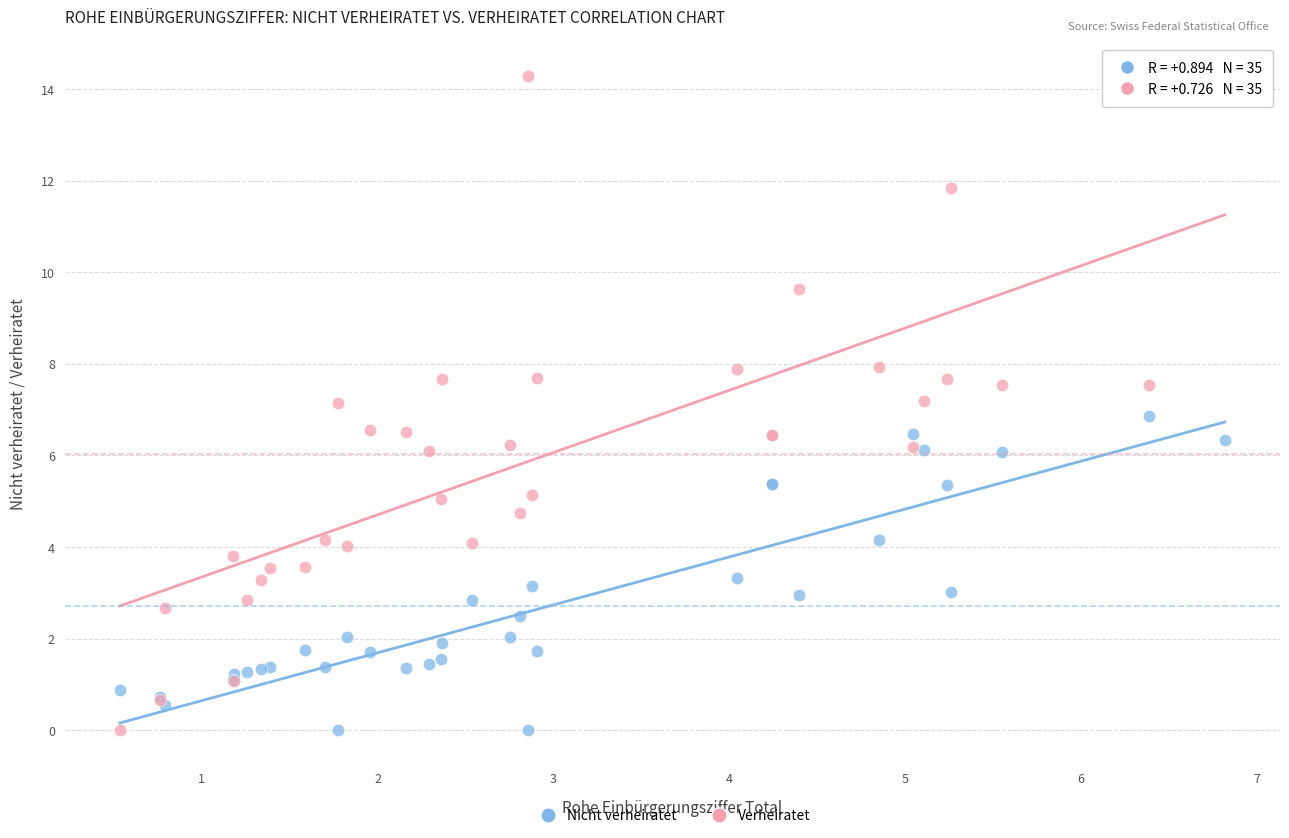

What are all the series names shown in the legend?

Nicht verheiratet, Verheiratet